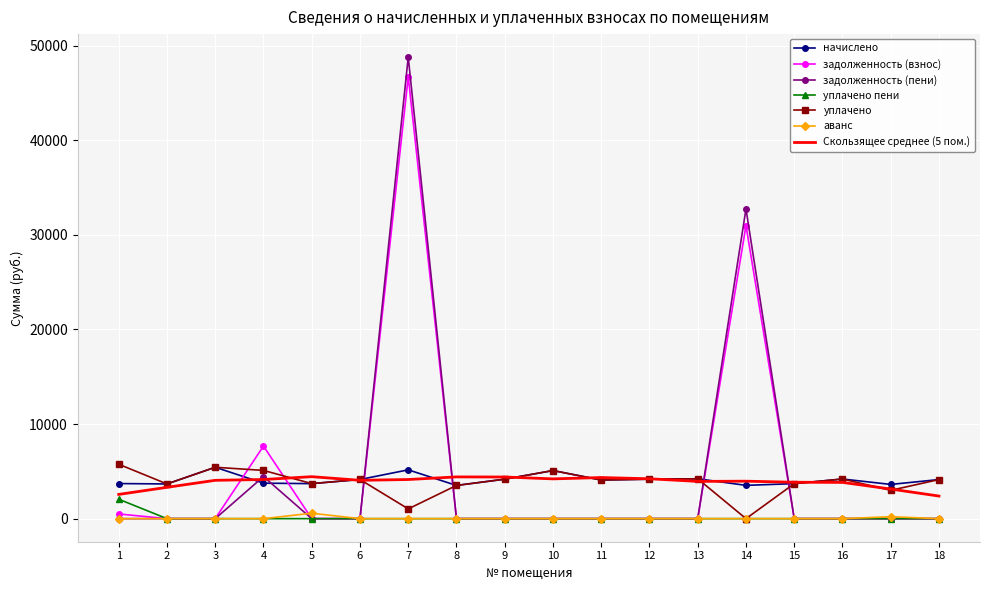

The уплачено series shows 4173.1 at 12. True or false?

True